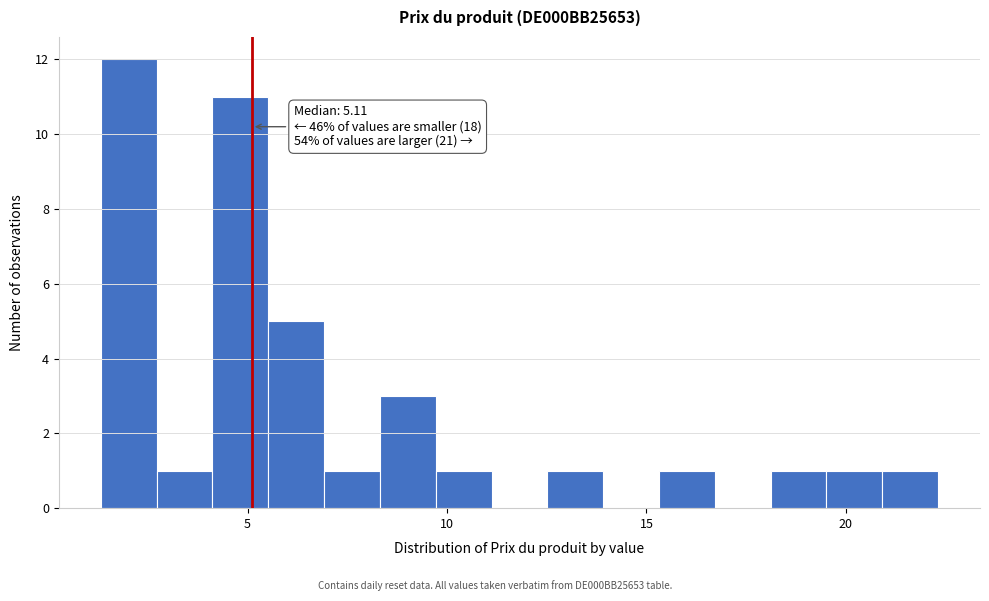

Read against the x-axis, roughly where is the centre of the tallest bar?

2.0